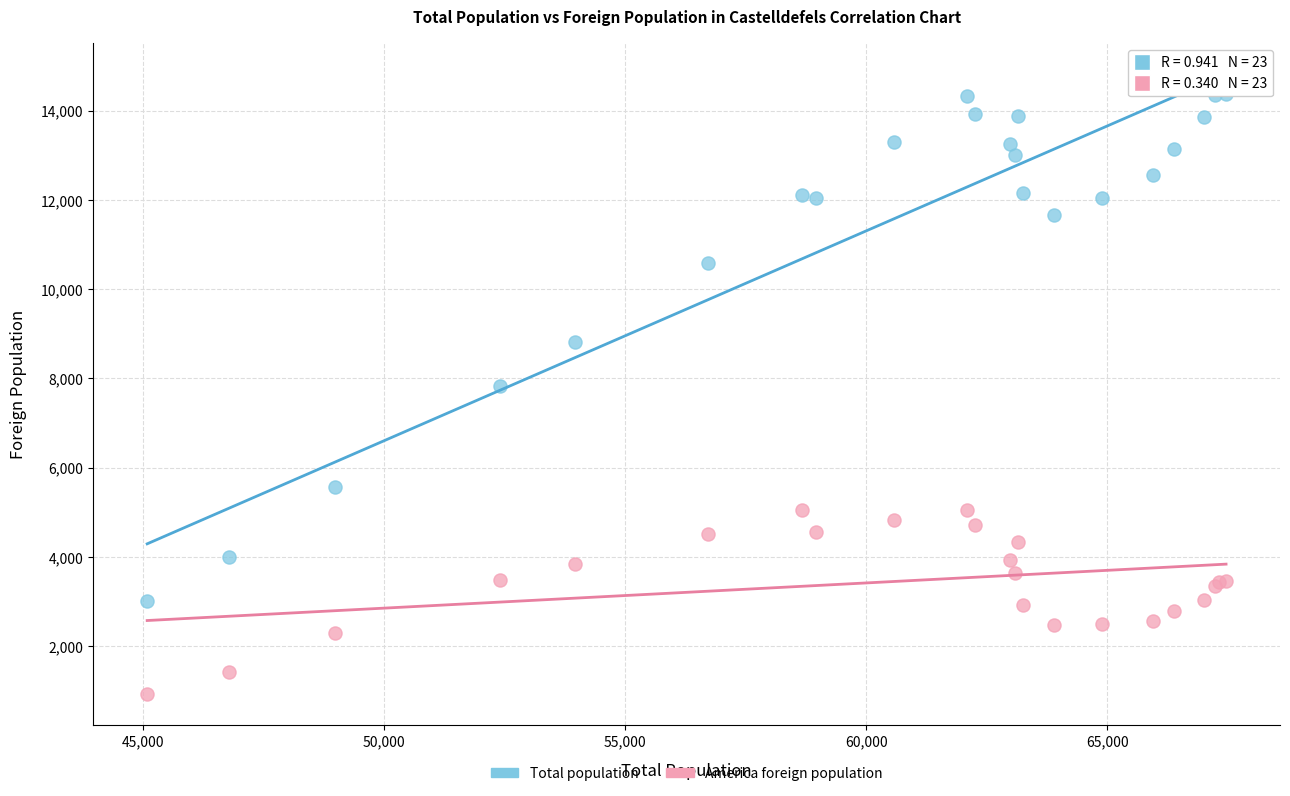

Which series has the largest Y range (max minus min)?

Total population